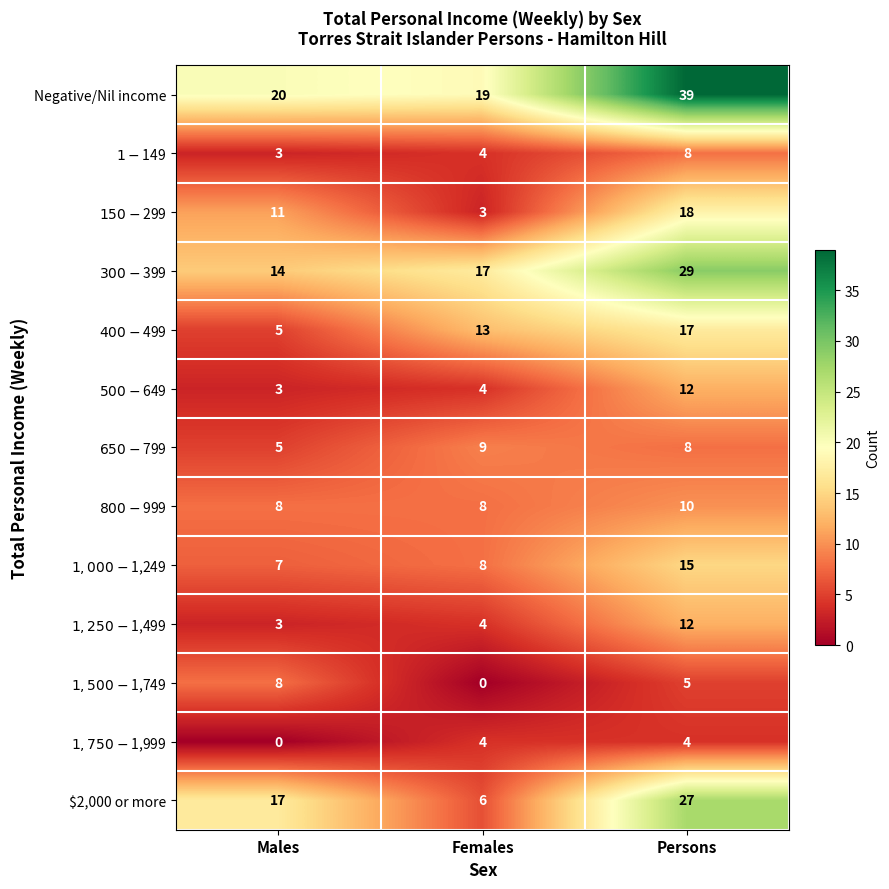

Which series changed the most between Females and Persons?

$2,000 or more